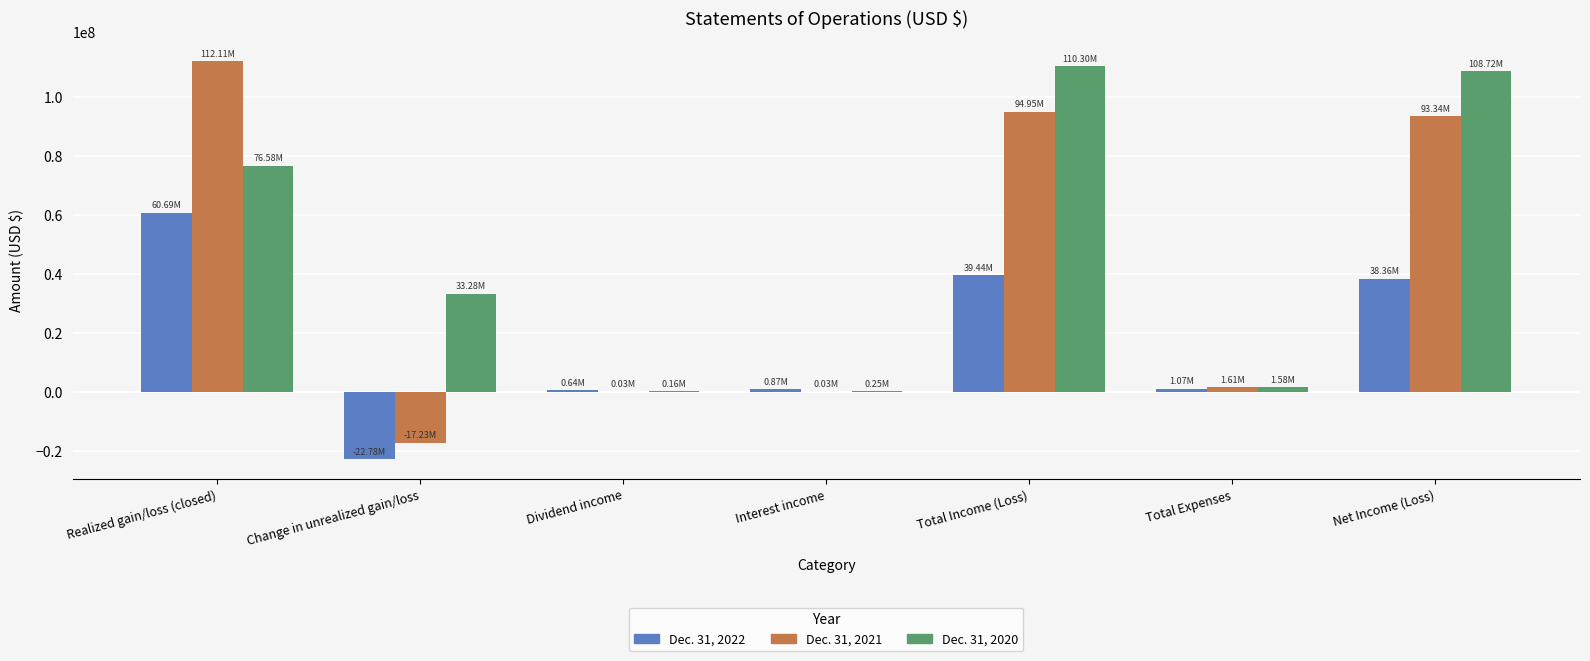

Between Change in unrealized gain/loss and Net Income (Loss), which series saw the biggest shift?

Dec. 31, 2021